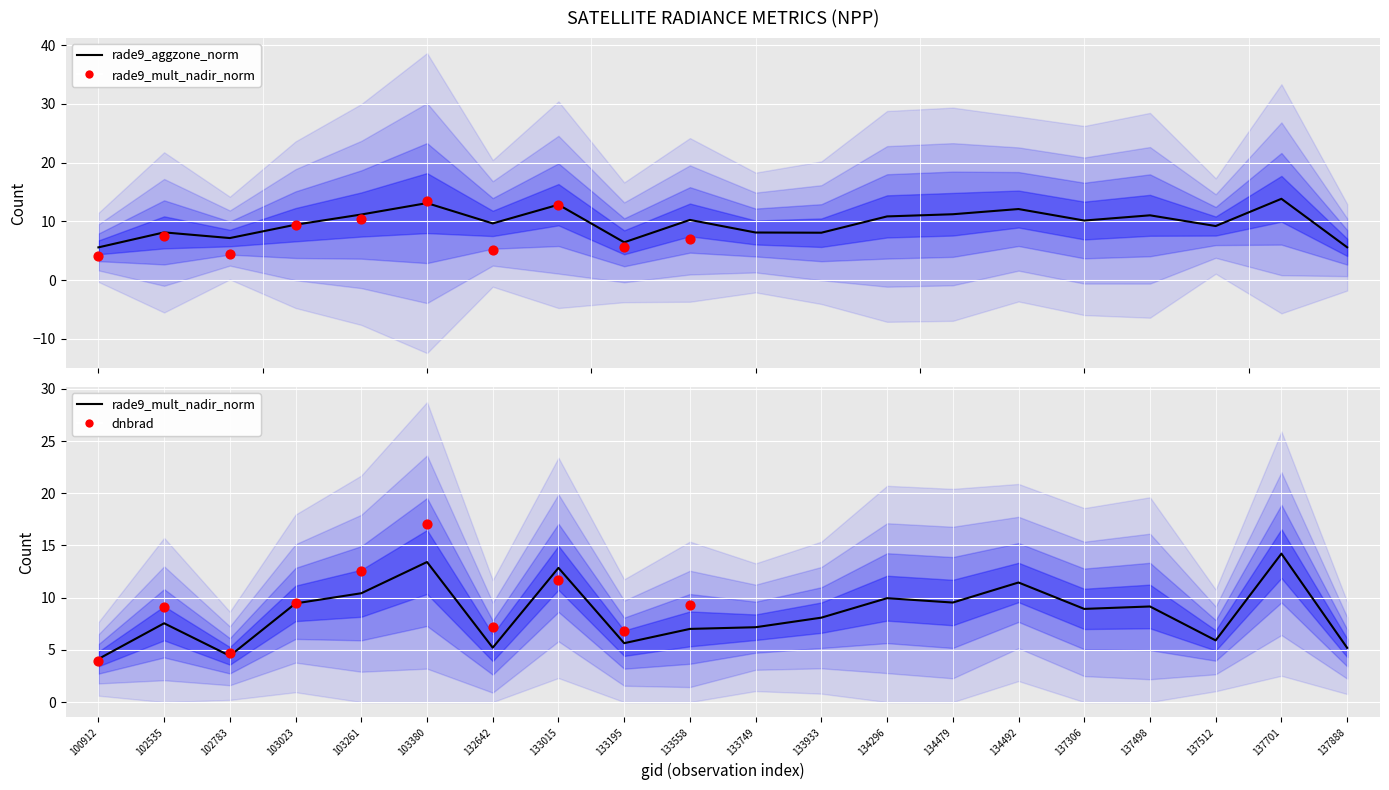

At which category is the sum across all series the highest?

137701